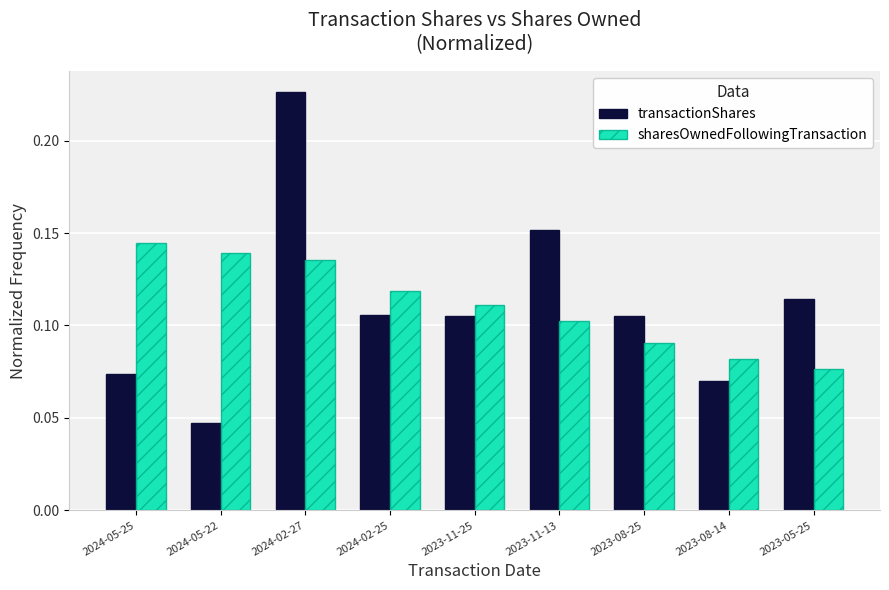

List the series in order of their peak value, highest first.

transactionShares, sharesOwnedFollowingTransaction